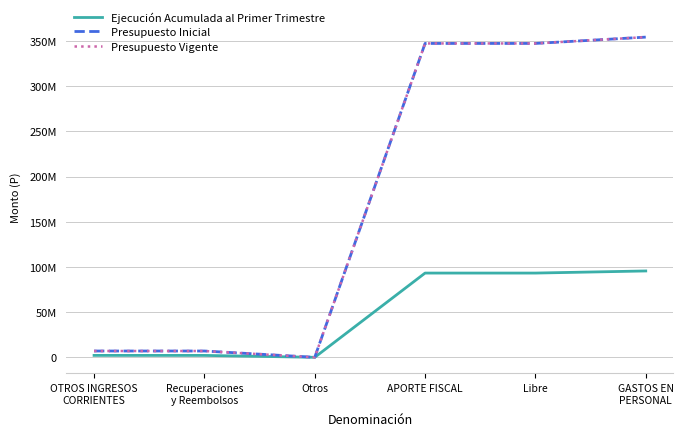

The value of Presupuesto Inicial at APORTE FISCAL is 347196730. True or false?

True